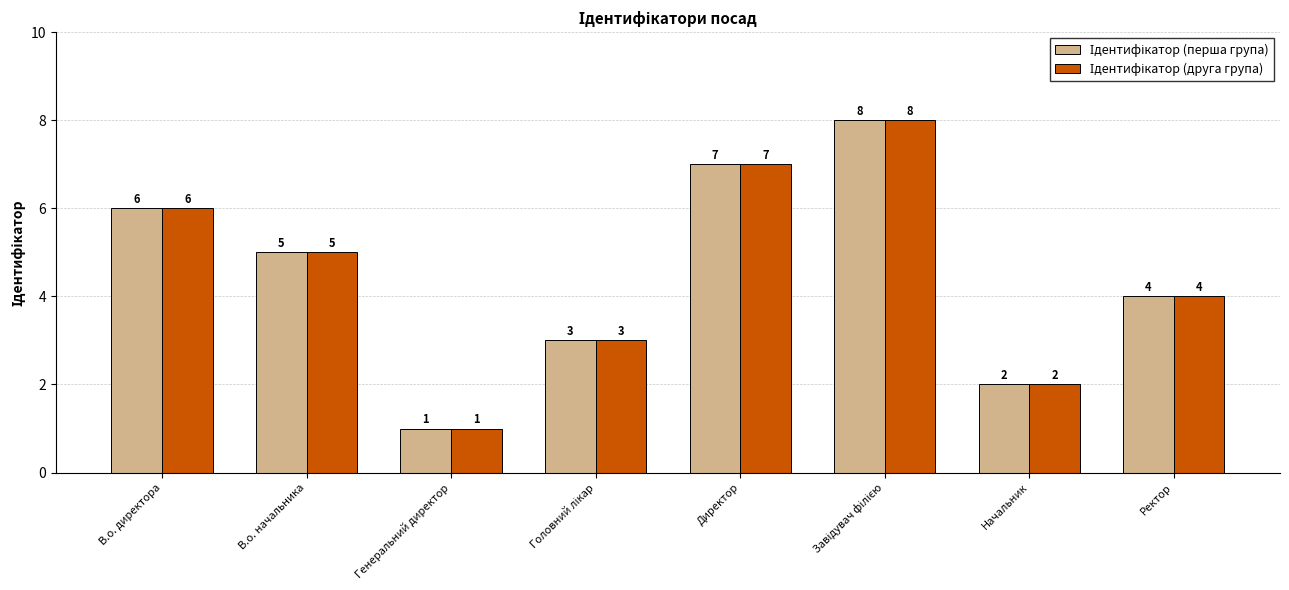

What is the label of the 1st bar from the left?

В.о. директора